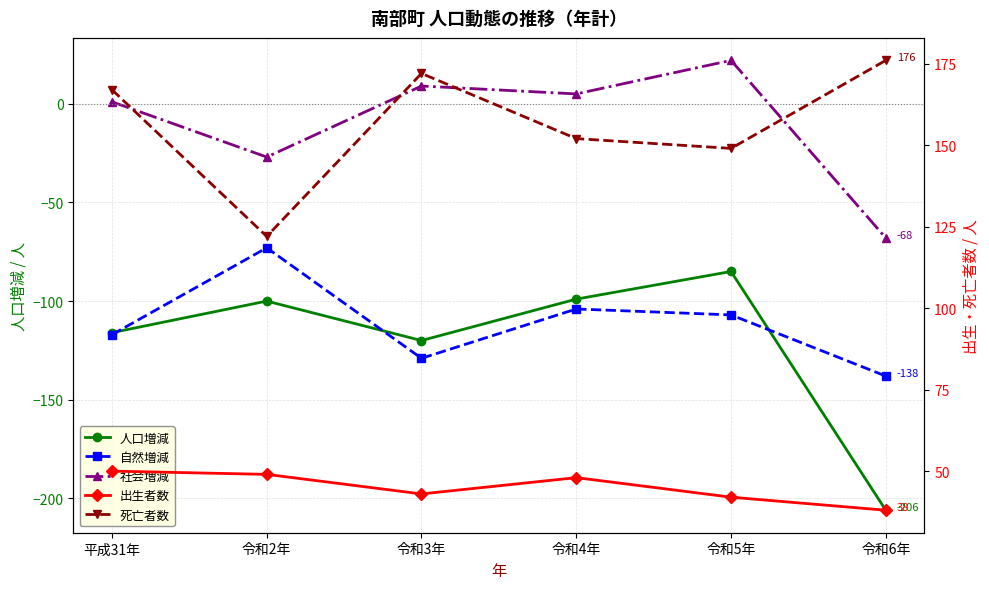

Which category has the lowest value across all series?

令和6年